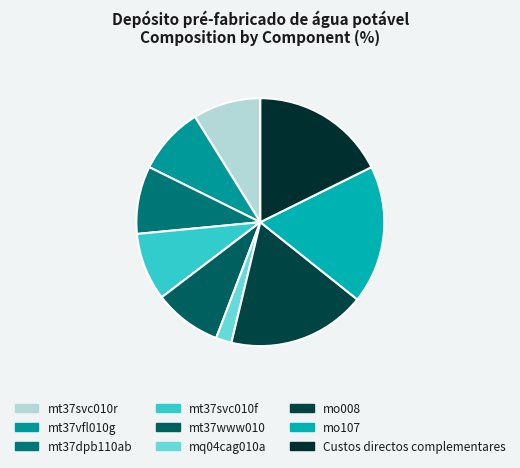

Does mt37svc010f account for over 50% of the chart?

No